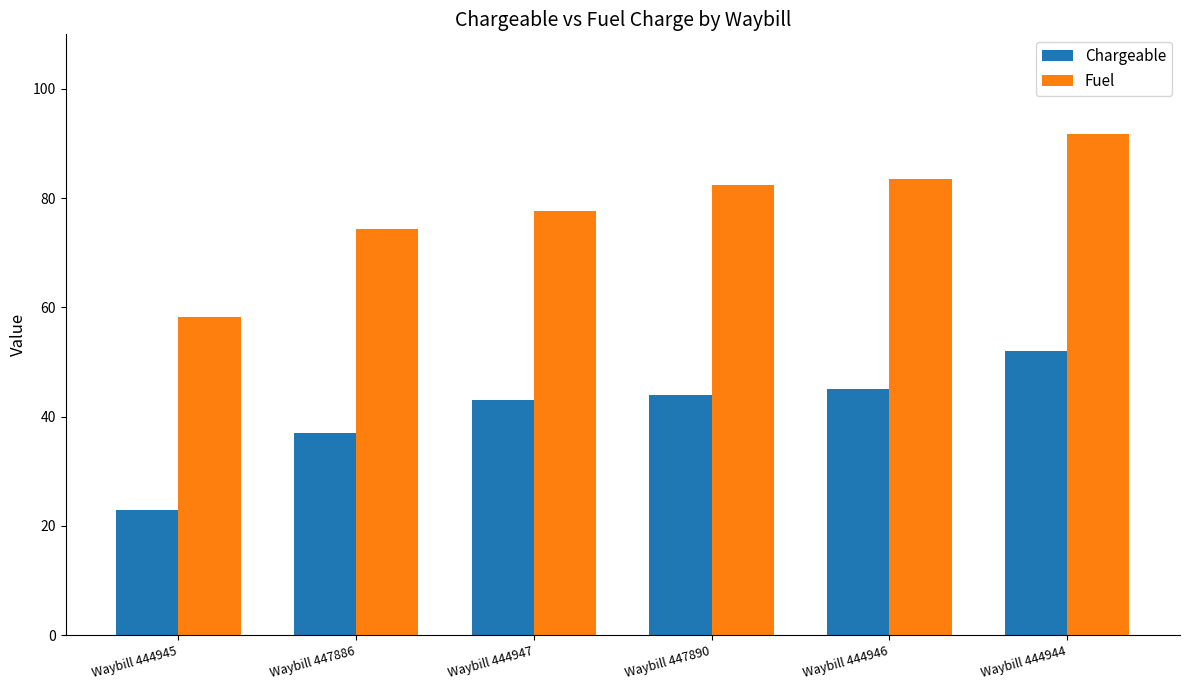

Which series changed the most between Waybill 447890 and Waybill 444946?

Fuel